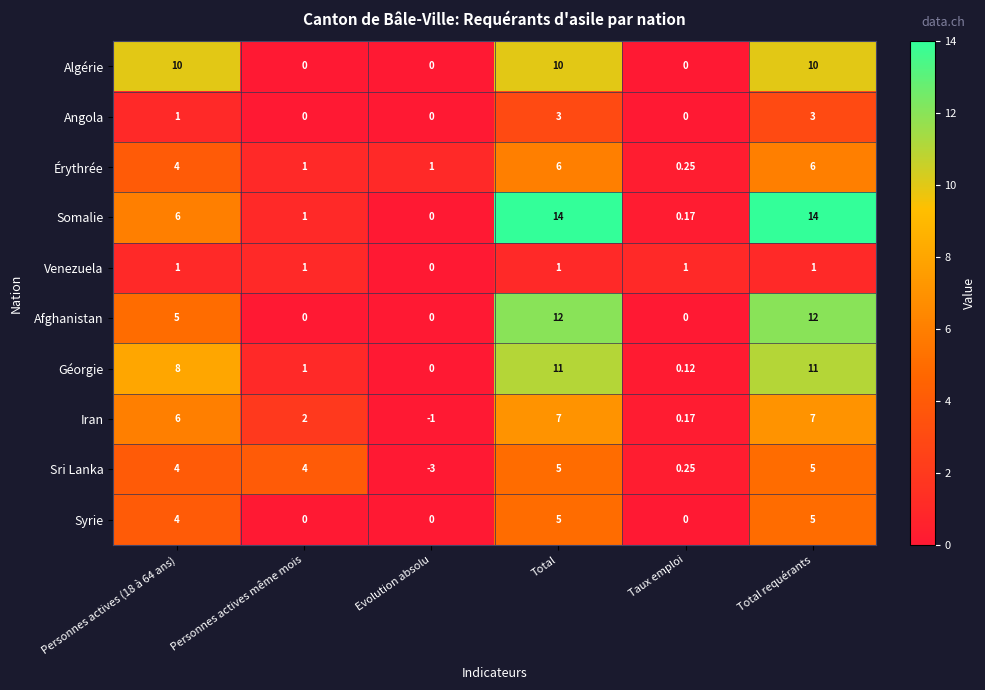

Which series changed the most between Personnes actives même mois and Evolution absolu?

Sri Lanka